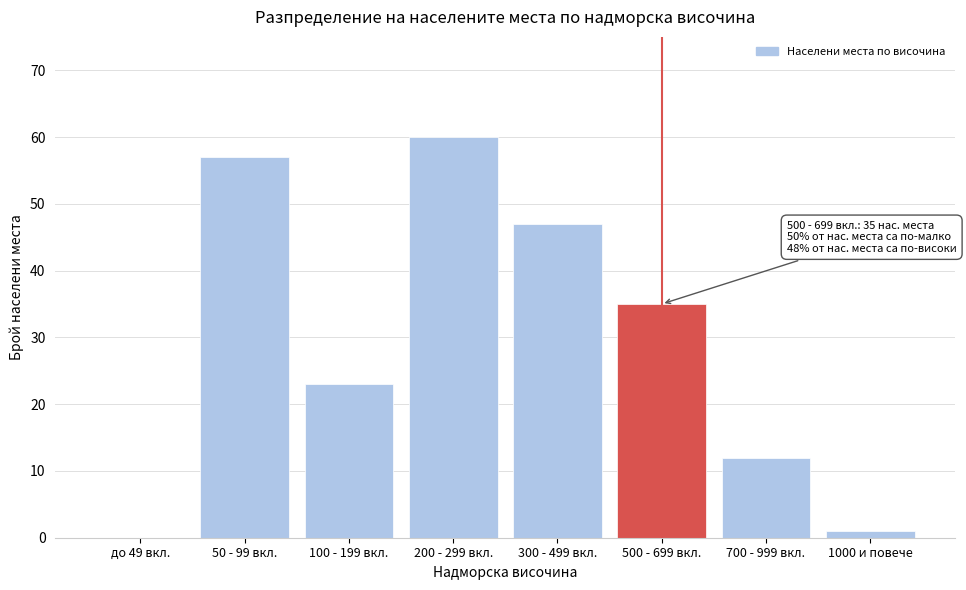

Reading left to right, transcribe all the data shown in this chart.

до 49 вкл.=0	50 - 99 вкл.=57	100 - 199 вкл.=23	200 - 299 вкл.=60	300 - 499 вкл.=47	500 - 699 вкл.=35	700 - 999 вкл.=12	1000 и повече=1